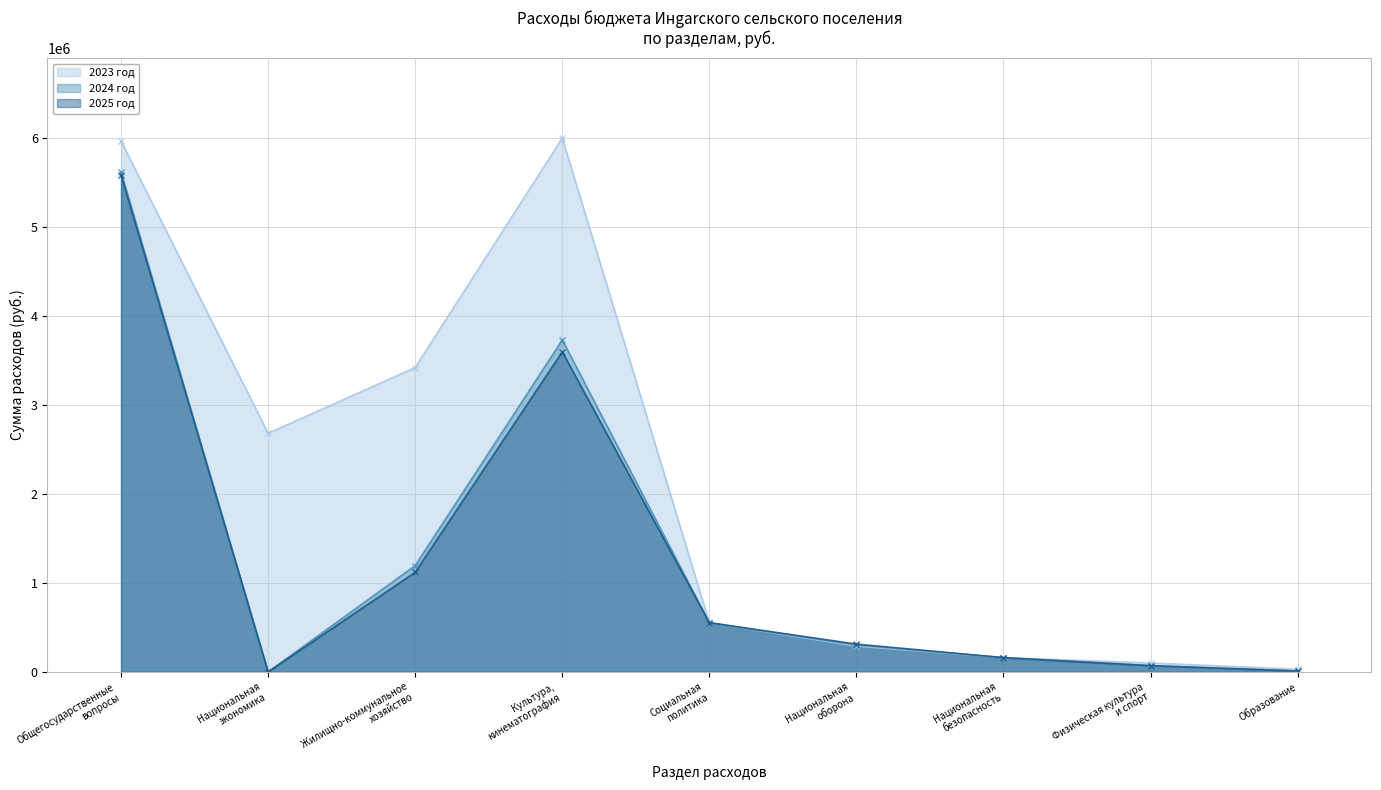

Read the 2023 год value at Общегосударственные
вопросы.

5963913.0